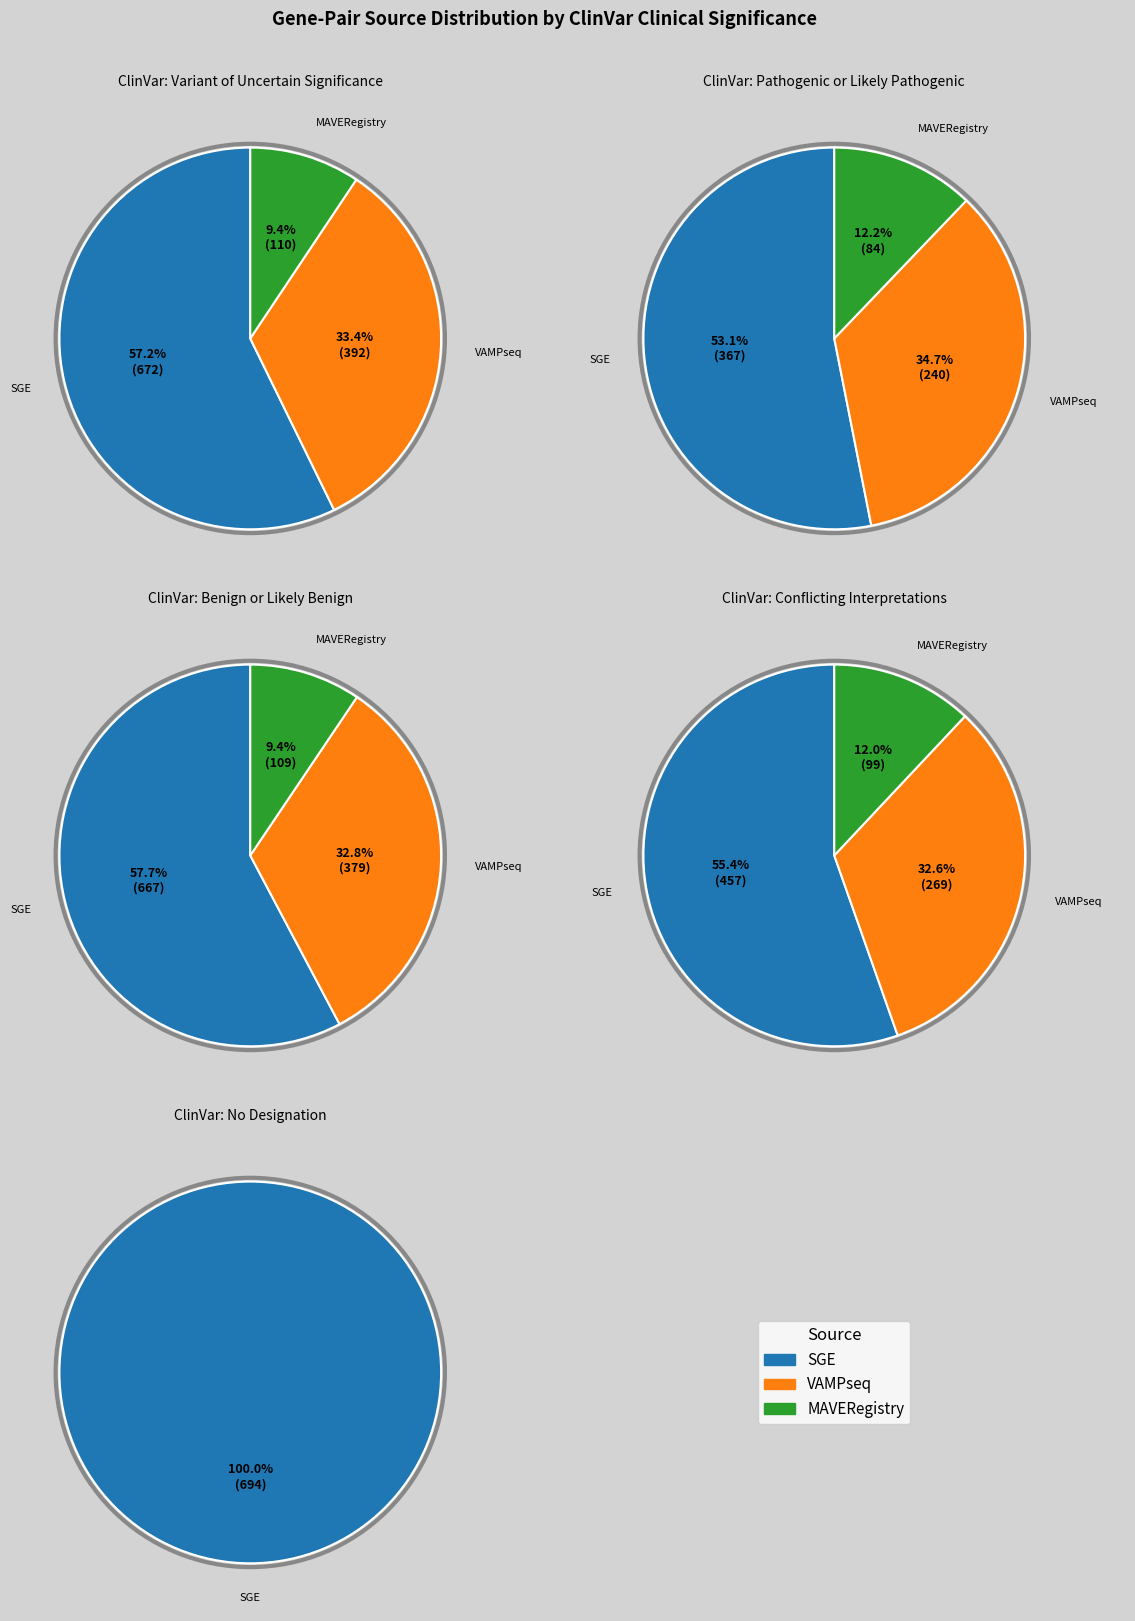

Which slice is the largest?

No Designation